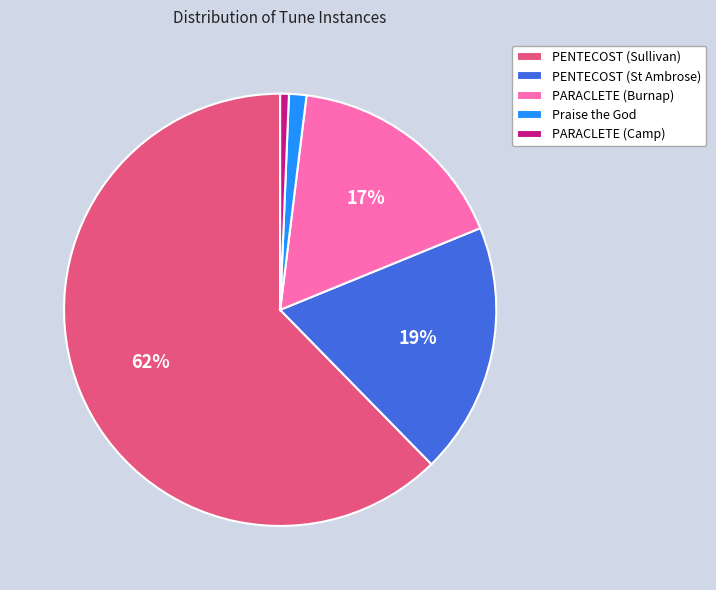

Combined, do PARACLETE (Camp) and PENTECOST (Sullivan) account for over 50%?

Yes